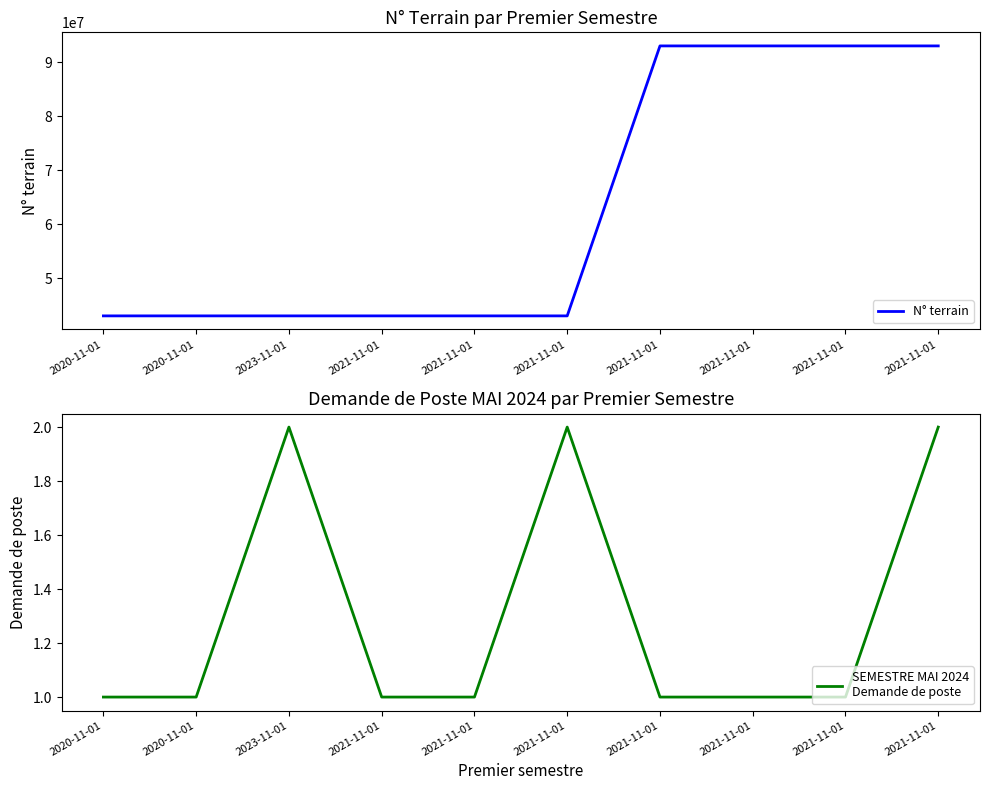

True or false: N° terrain and SEMESTRE MAI 2024
Demande de poste intersect in this chart.

False